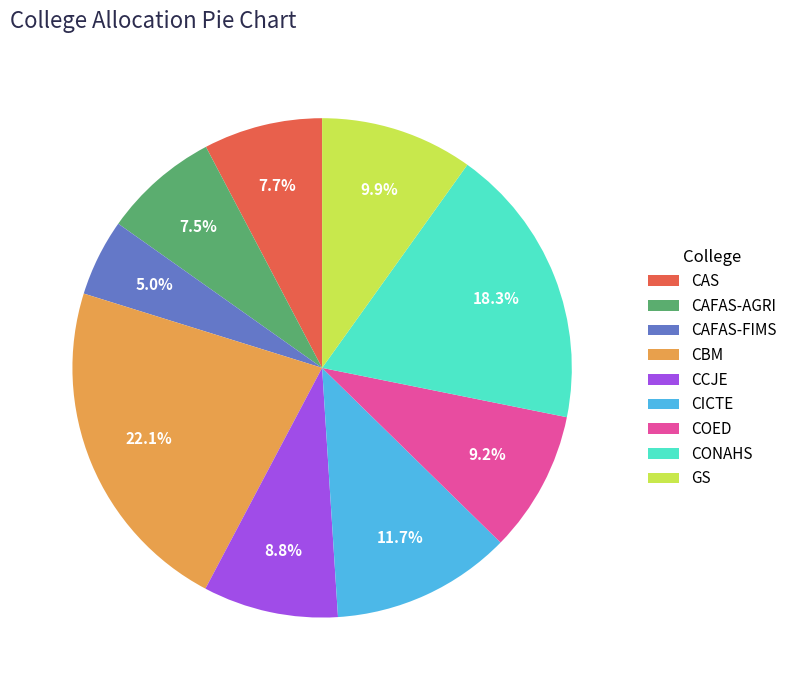

Which slice is the smallest?

CAFAS-FIMS